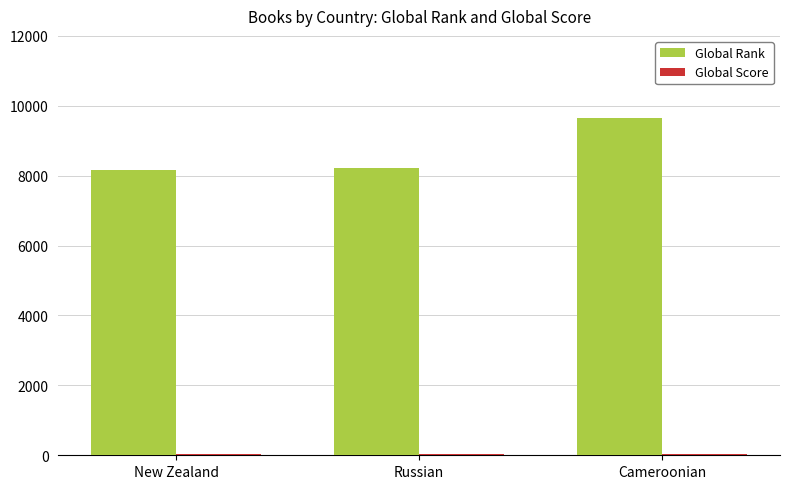

True or false: Global Rank has a value of 8231 at Russian.

True